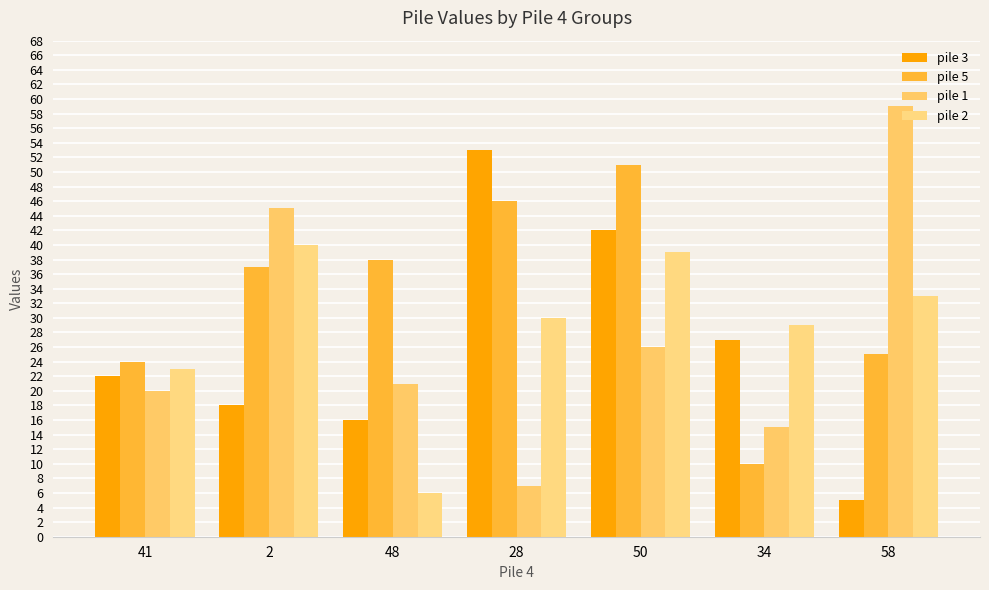

What are all the series names shown in the legend?

pile 3, pile 5, pile 1, pile 2